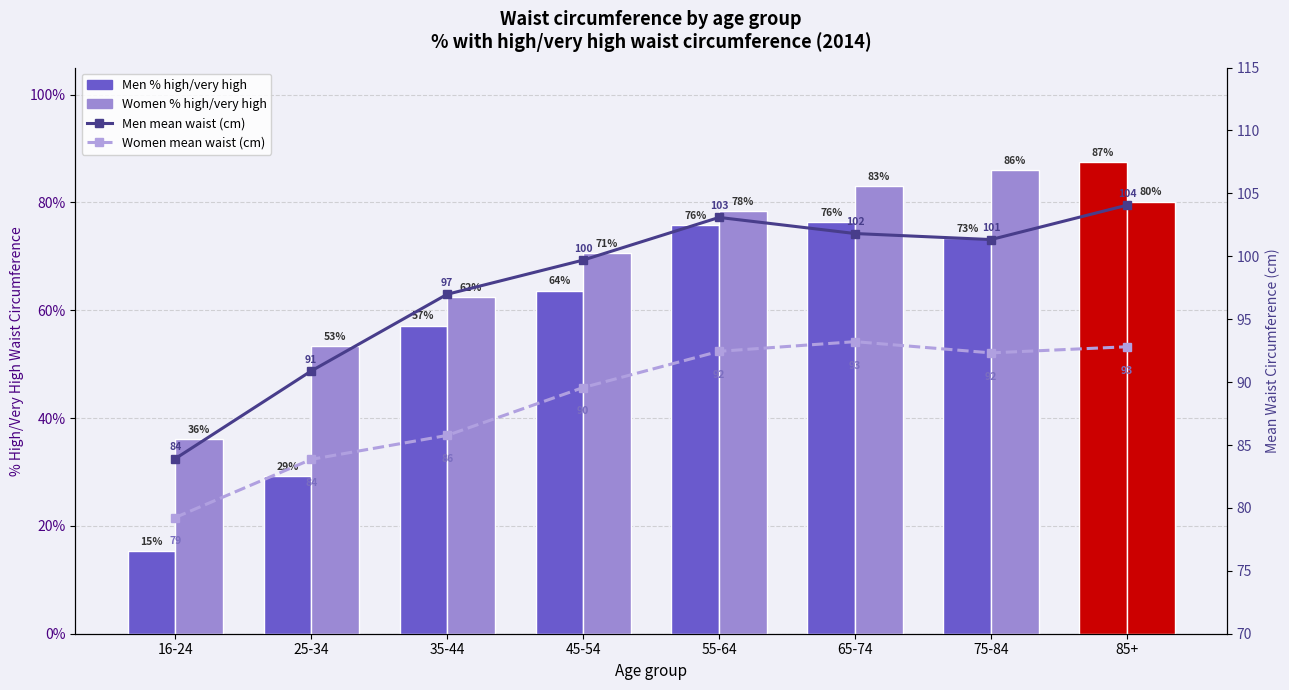

Reading left to right, list all the values displayed in this chart.

Men % high/very high: 16-24=15.3	25-34=29.3	35-44=57.1	45-54=63.6	55-64=75.8	65-74=76.4	75-84=73.3	85+=87.5
Women % high/very high: 16-24=36.1	25-34=53.4	35-44=62.4	45-54=70.6	55-64=78.4	65-74=83.0	75-84=85.9	85+=80.1
Men mean waist (cm): 16-24=83.9	25-34=90.9	35-44=97.0	45-54=99.7	55-64=103.1	65-74=101.8	75-84=101.3	85+=104.1
Women mean waist (cm): 16-24=79.2	25-34=83.9	35-44=85.8	45-54=89.6	55-64=92.4	65-74=93.2	75-84=92.3	85+=92.8